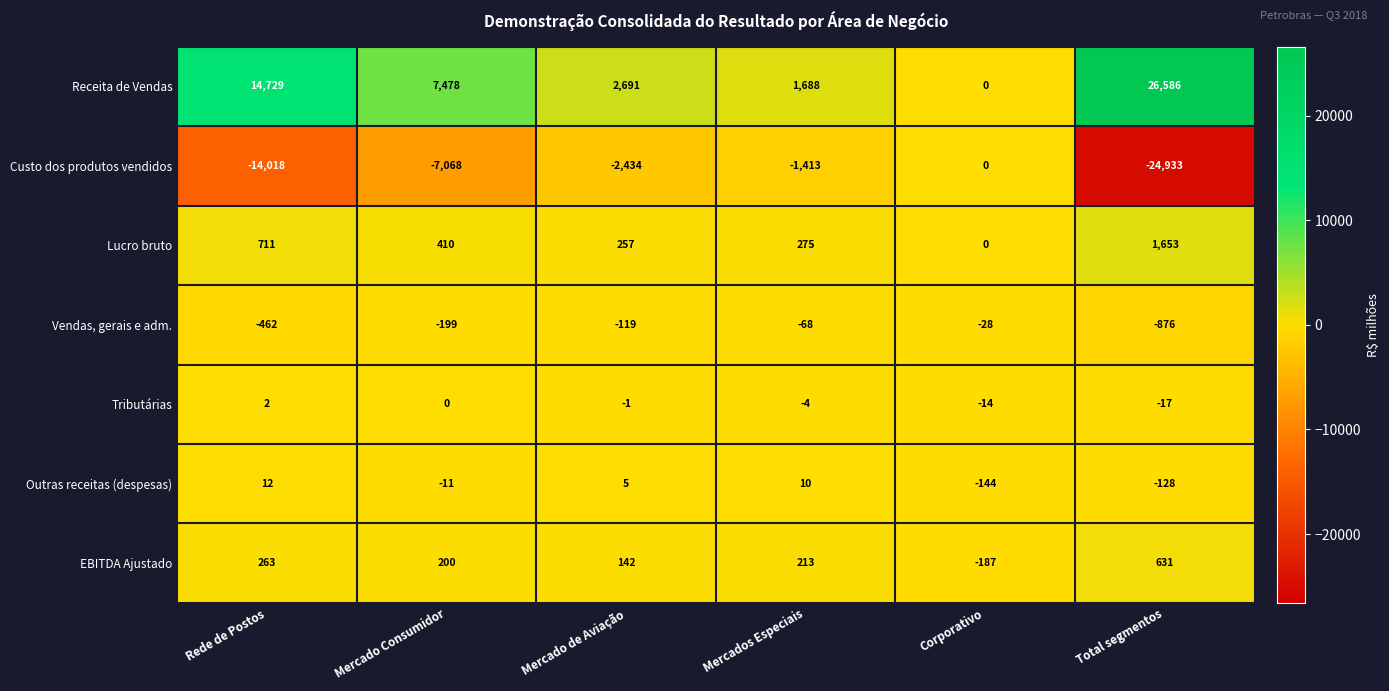

At which label is Custo dos produtos vendidos closest to -12466?

Rede de Postos